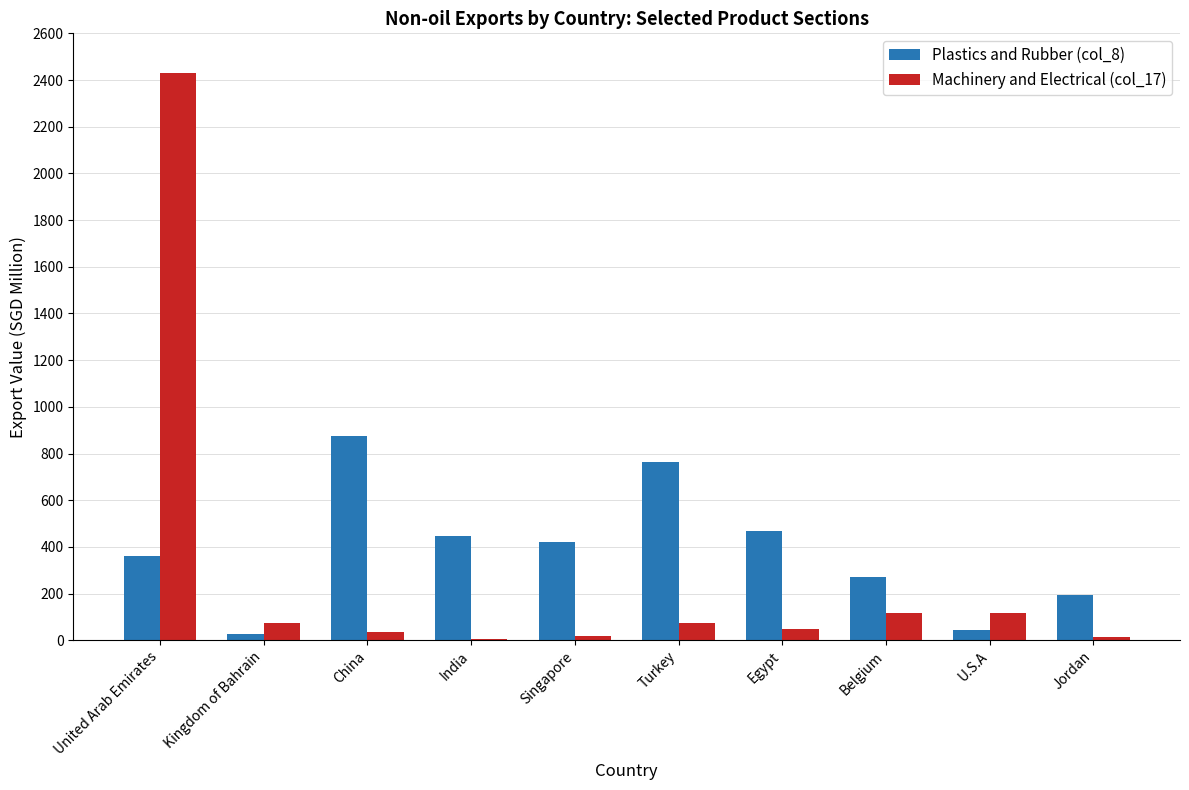

What is the total value across all series at Belgium?

385.8